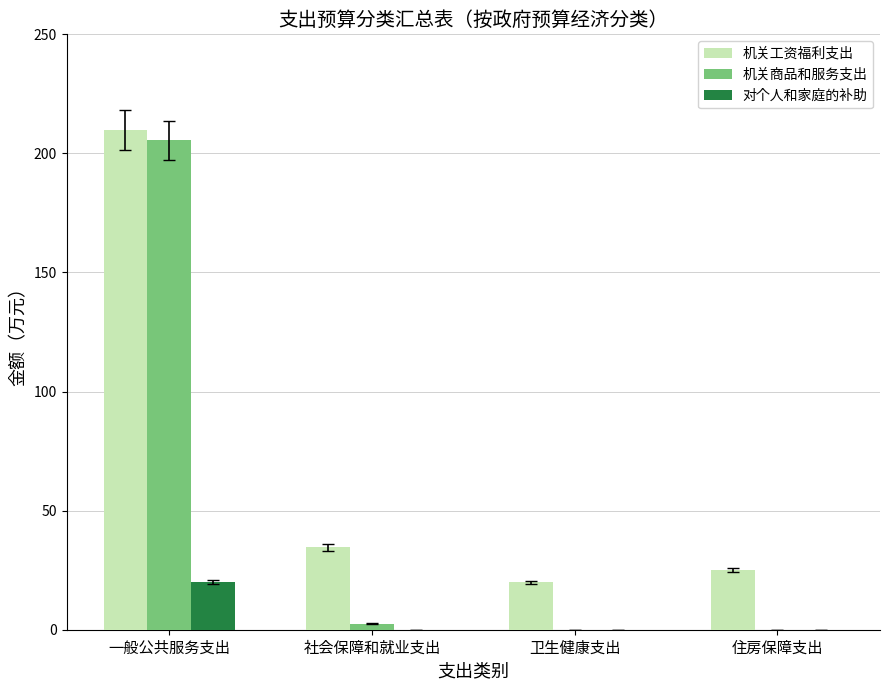

The 机关工资福利支出 series shows 15.5 at 社会保障和就业支出. True or false?

False